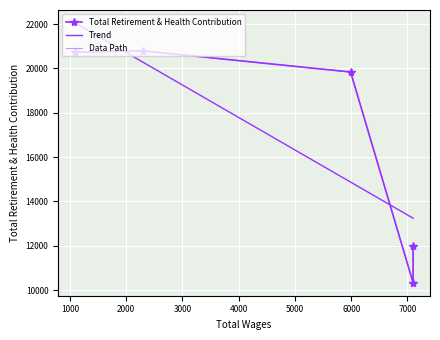

List the labels in order of value, largest first.

2292, 1091, 5989, 7100, 7100